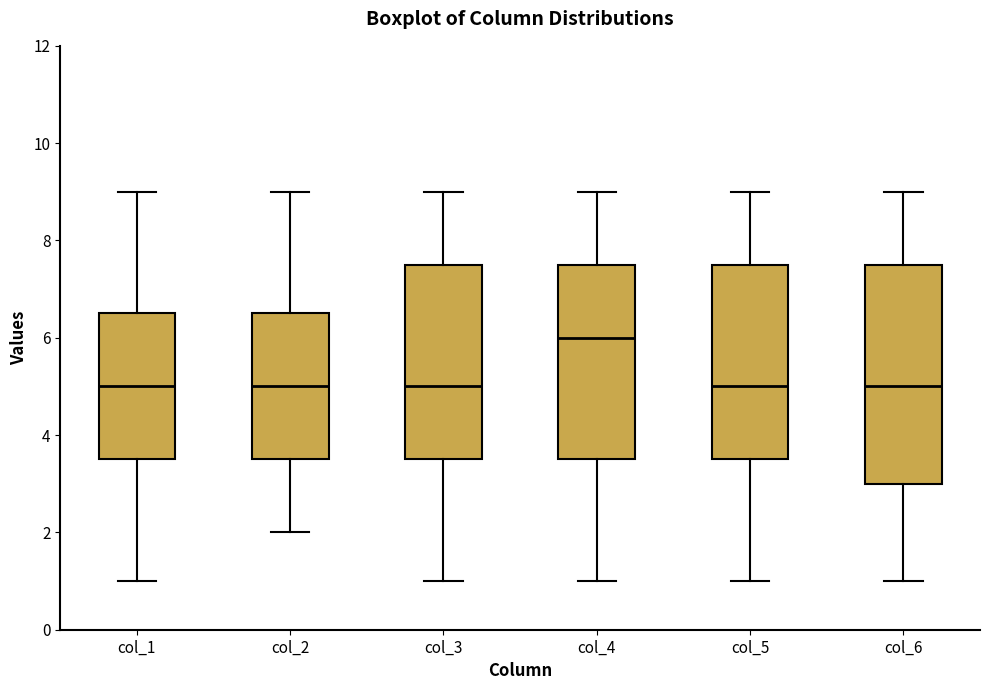

Reading left to right, transcribe this box plot: for each box, give where its median line is, the range the box spans, and where its two whiskers end, as read against the y-axis. The values are not printed on the chart, so give them approximately, as read against the axis.

col_1: median 5.0, box 3.6 to 6.6, whiskers 1.0 to 9.0
col_2: median 5.0, box 3.6 to 6.6, whiskers 2.0 to 9.0
col_3: median 5.0, box 3.6 to 7.6, whiskers 1.0 to 9.0
col_4: median 6.0, box 3.6 to 7.6, whiskers 1.0 to 9.0
col_5: median 5.0, box 3.6 to 7.6, whiskers 1.0 to 9.0
col_6: median 5.0, box 3.0 to 7.6, whiskers 1.0 to 9.0